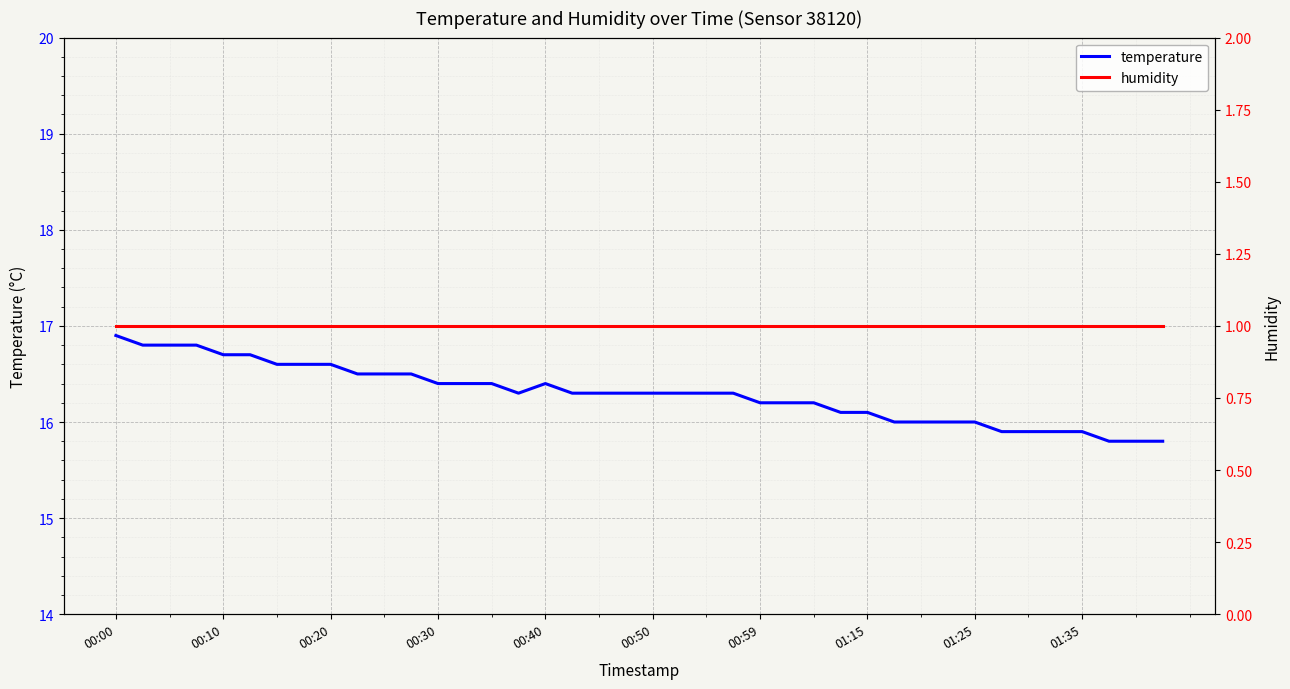

How many data points does each series have?

40